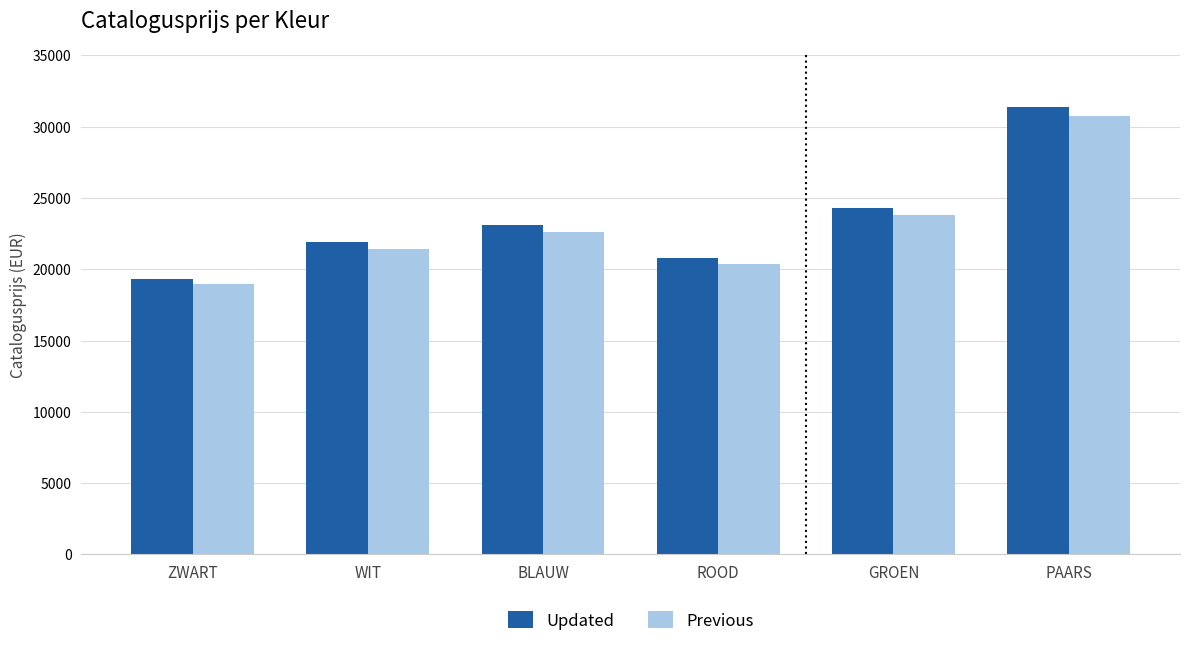

Reading right to left, extract all data points from this chart.

Updated: PAARS=31370.0	GROEN=24274.0	ROOD=20787.0	BLAUW=23068.0	WIT=21880.0	ZWART=19338.5
Previous: PAARS=30742.6	GROEN=23788.5	ROOD=20371.3	BLAUW=22606.6	WIT=21442.4	ZWART=18951.7